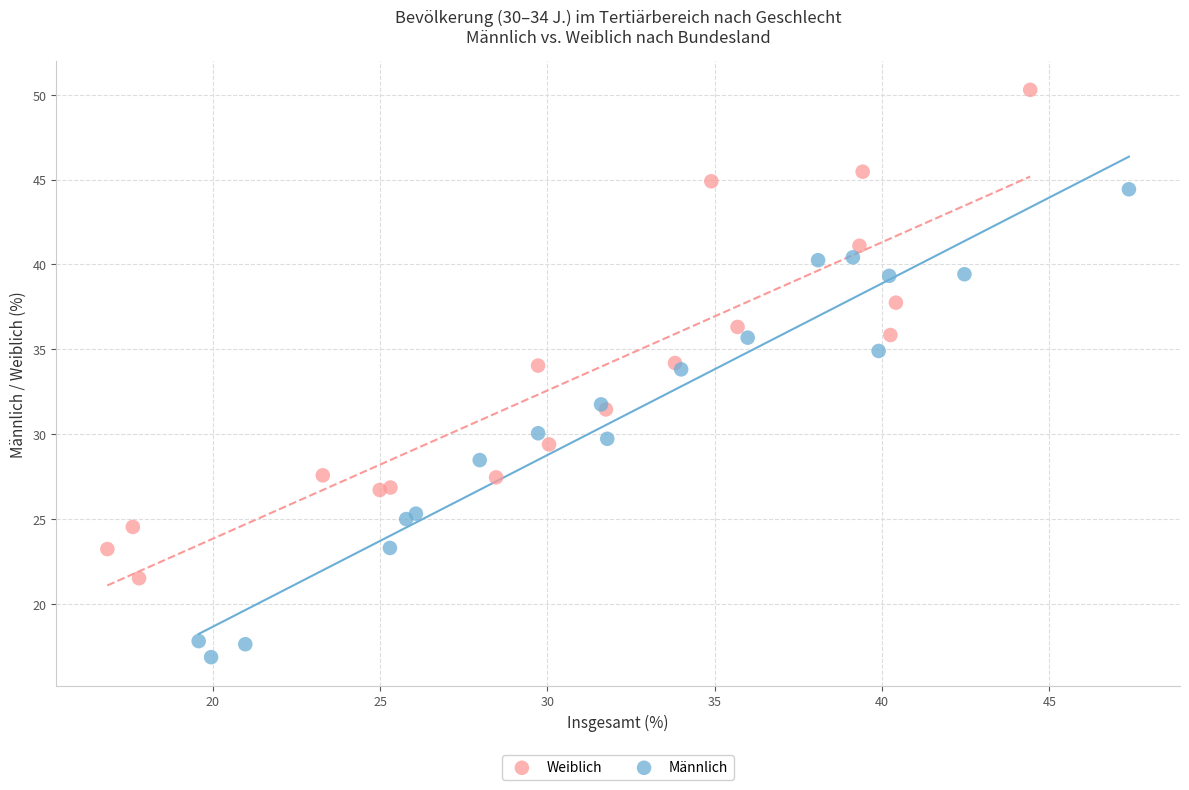

Which series reaches the maximum Y coordinate?

Weiblich